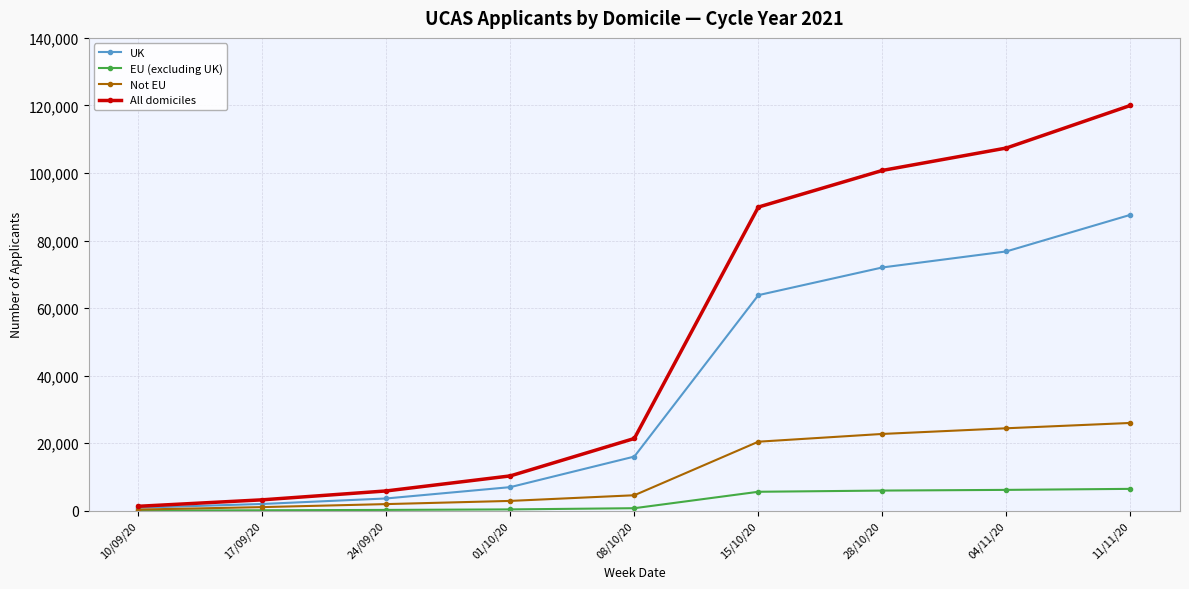

At which label is Not EU closest to 13175?

15/10/20